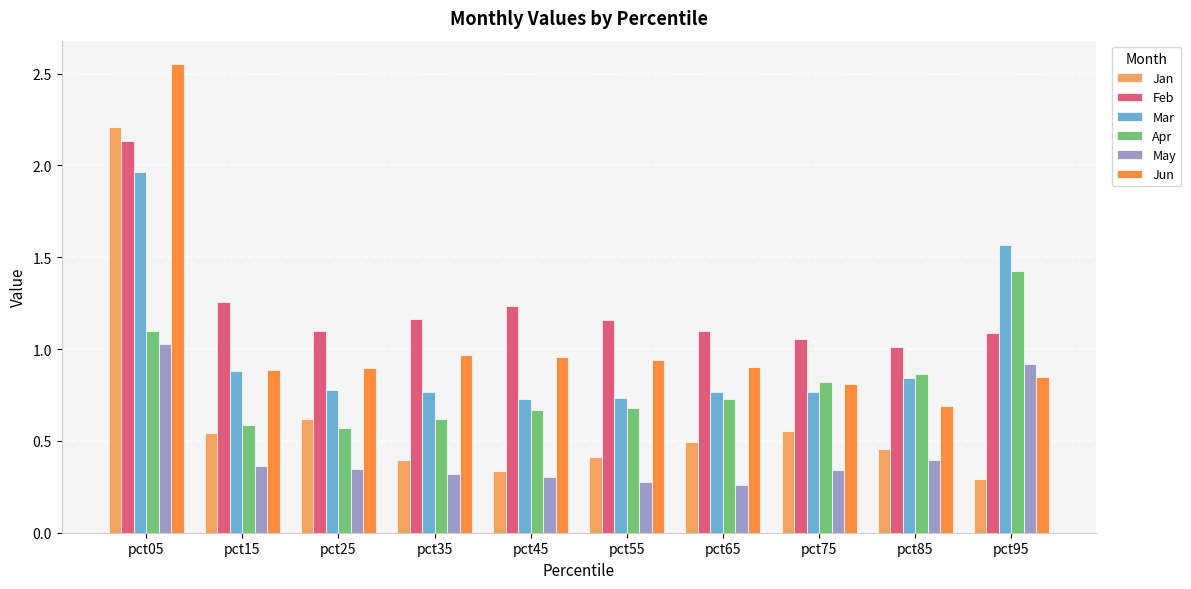

Where is Feb nearest to the value 1?

pct85